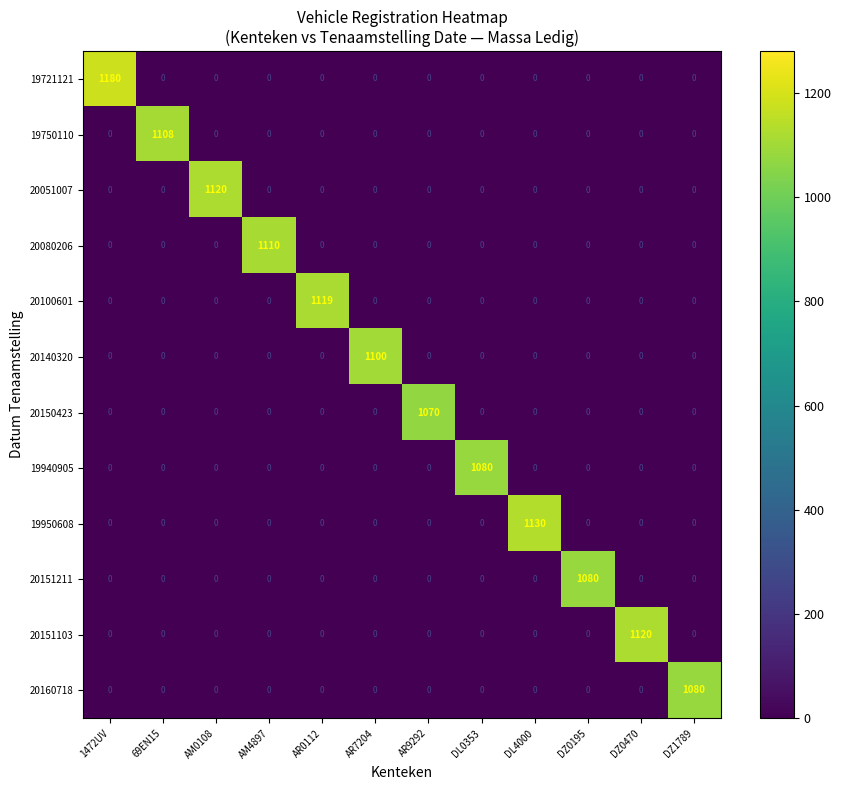

Which series has the largest total across all categories?

19721121